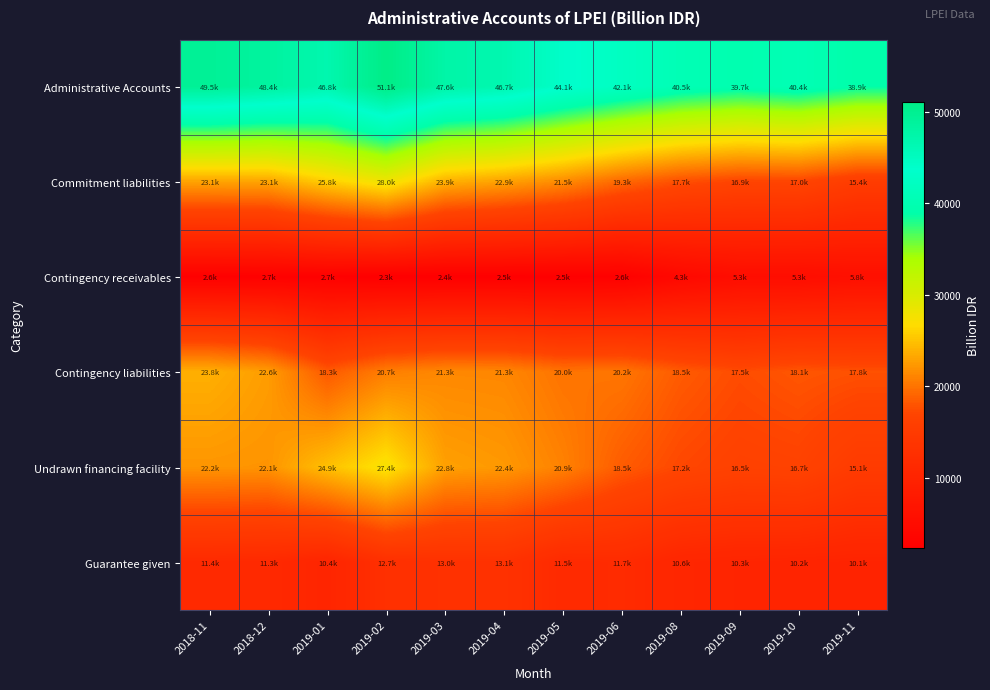

Which series has the largest total across all categories?

Administrative Accounts